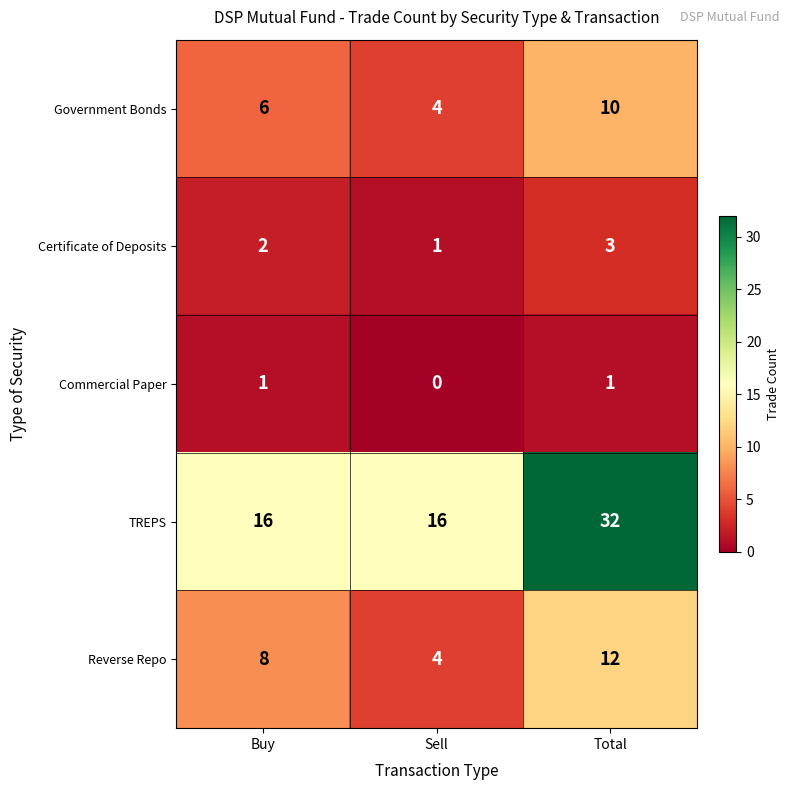

True or false: Commercial Paper has a value of 2 at Total.

False